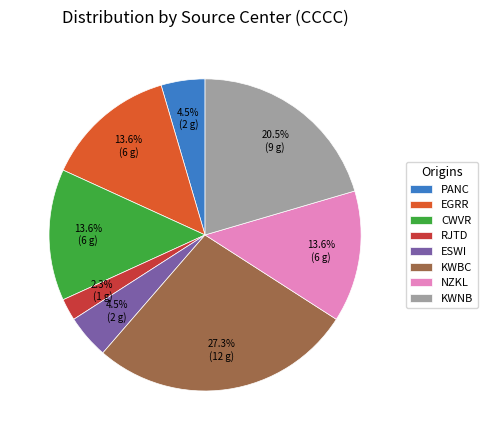

Does CWVR account for over 50% of the chart?

No